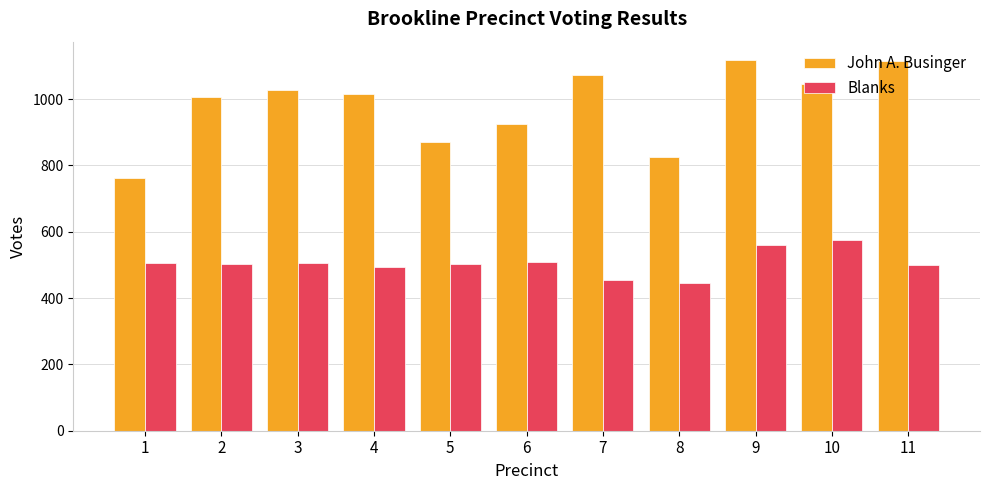

What is the average value of the John A. Businger series?

980